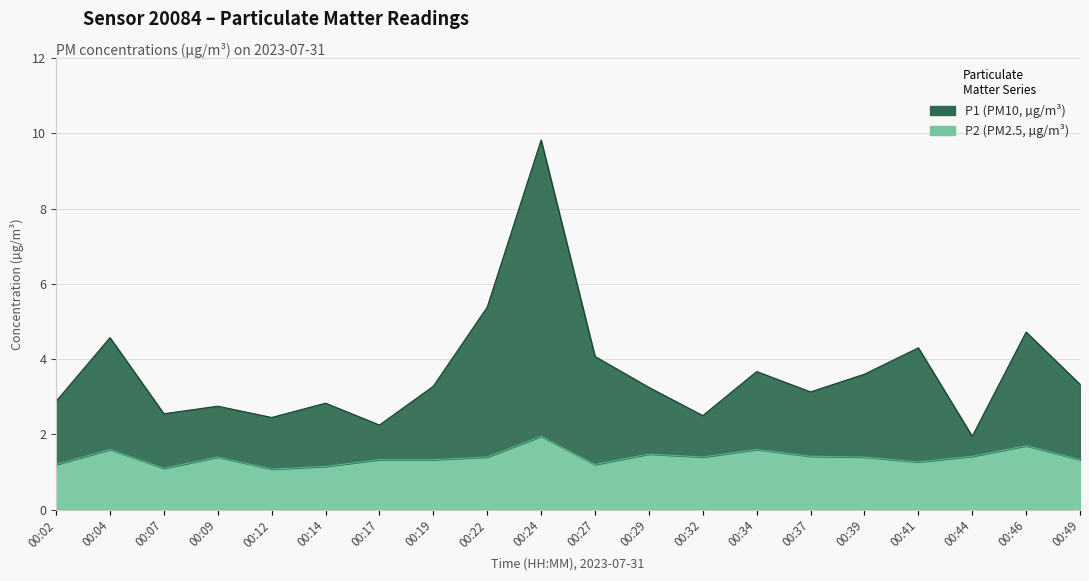

Where is the first local maximum for P1?

00:04